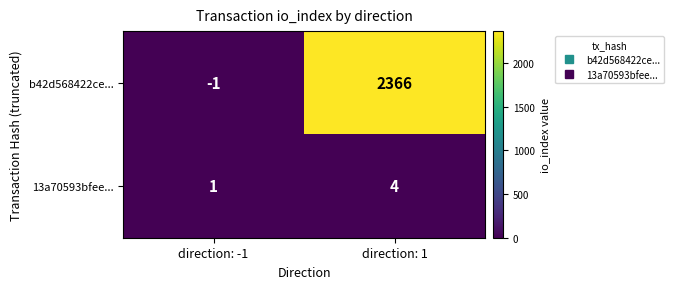

Between direction: -1 and direction: 1, which series saw the biggest shift?

b42d568422ce...